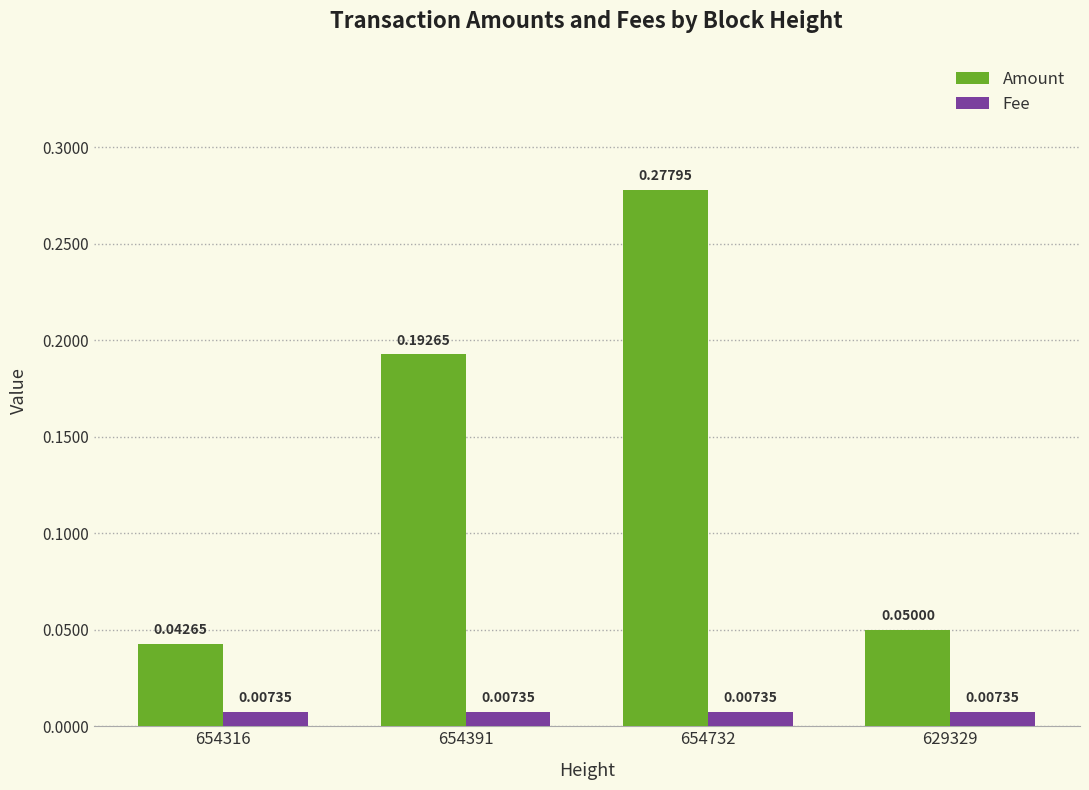

Which series changed the most between 654316 and 654391?

Amount